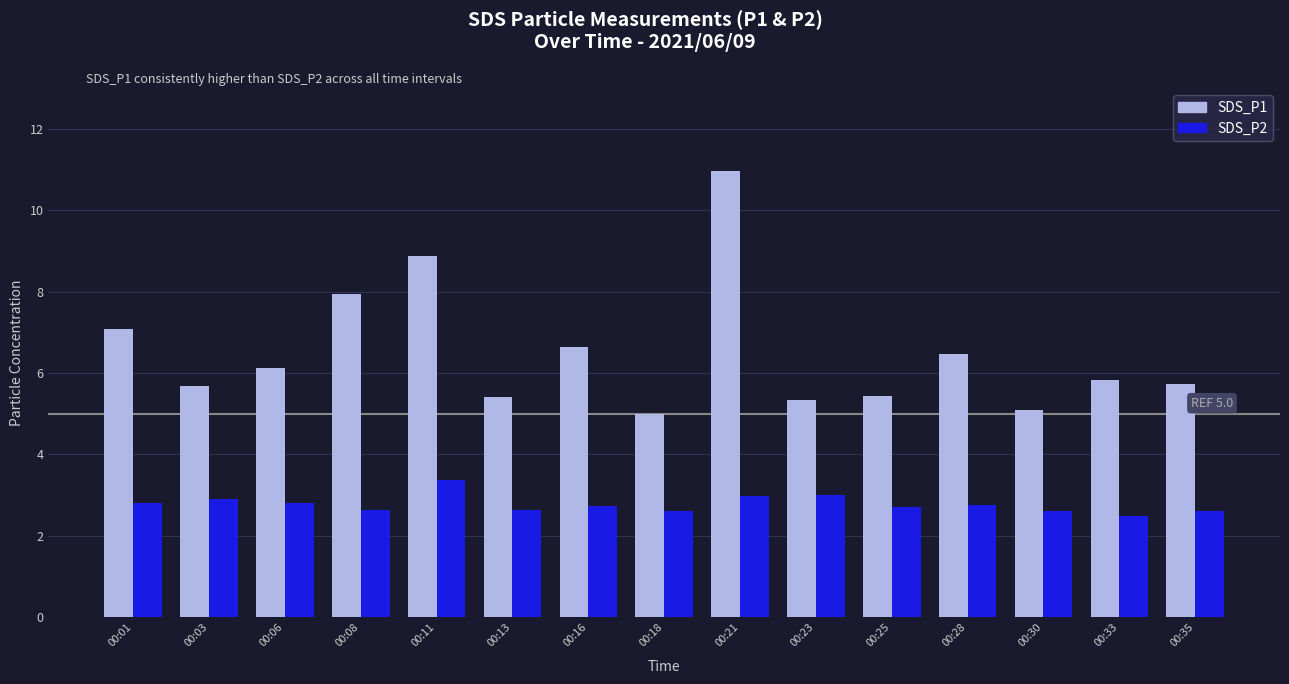

What is the difference between the SDS_P1 values at 00:03 and 00:21?

5.3